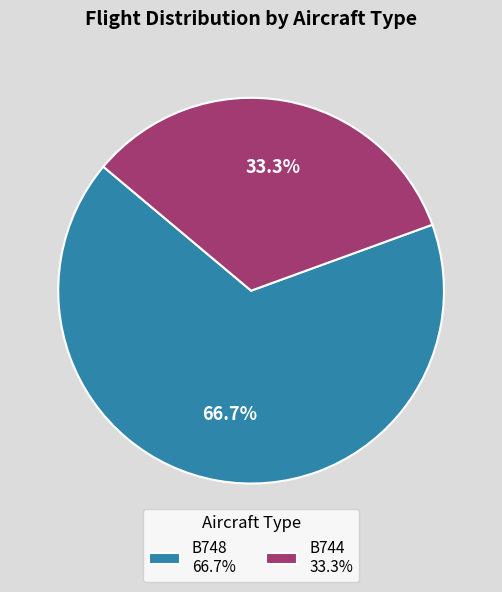

To the nearest percent, what portion does B748 represent?

67%